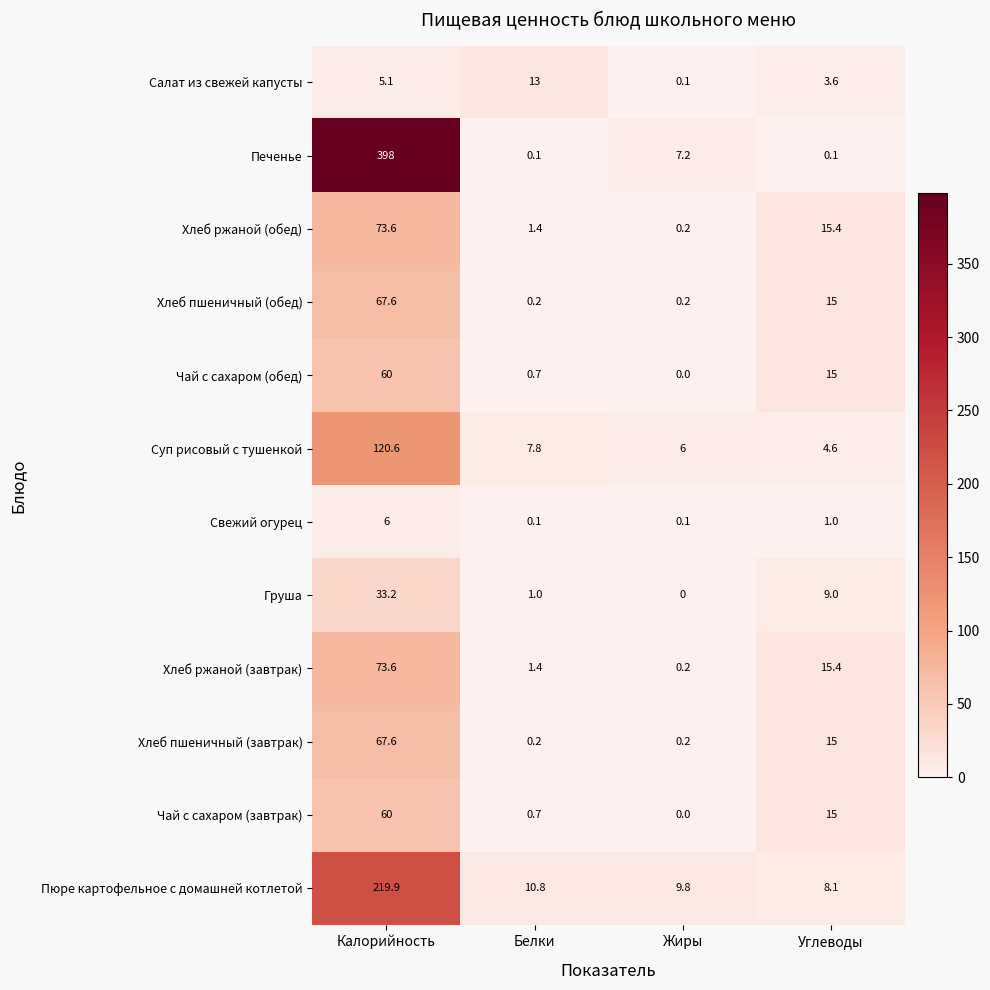

At which label is Печенье closest to 199?

Жиры